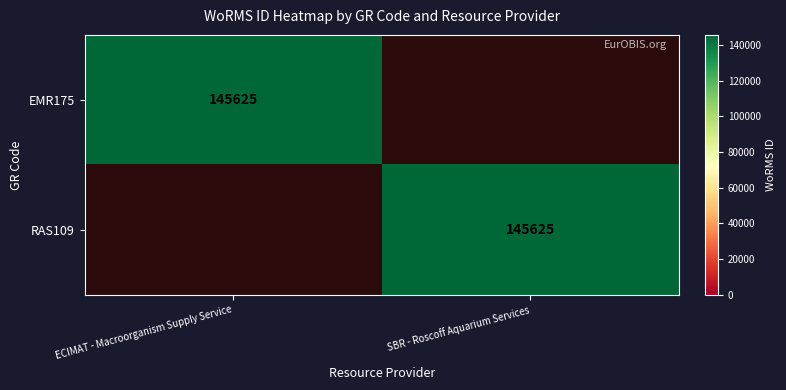

The value of RAS109 at SBR - Roscoff Aquarium Services is 41553. True or false?

False